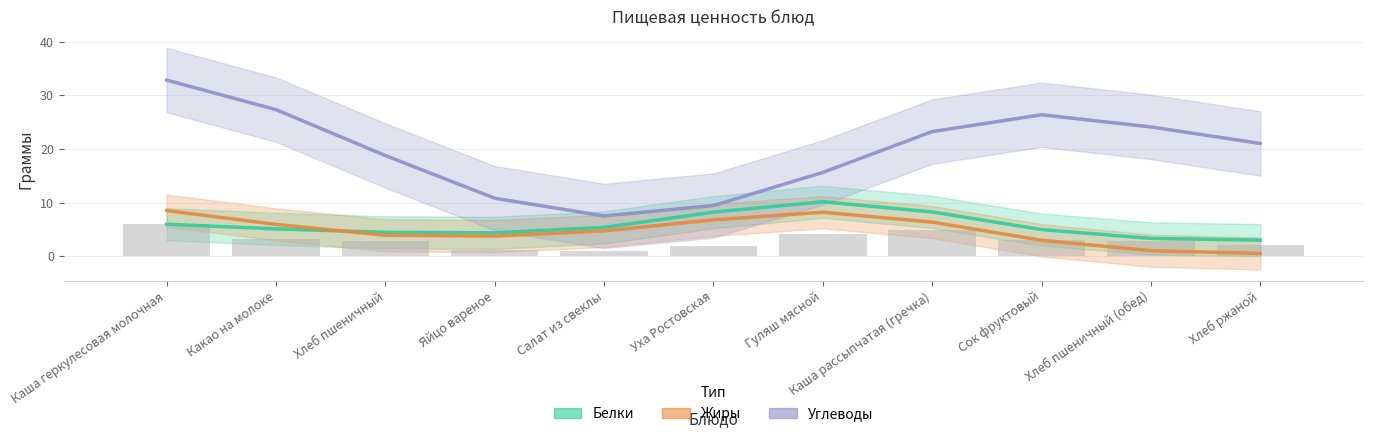

What are all the series names shown in the legend?

Белки, Жиры, Углеводы